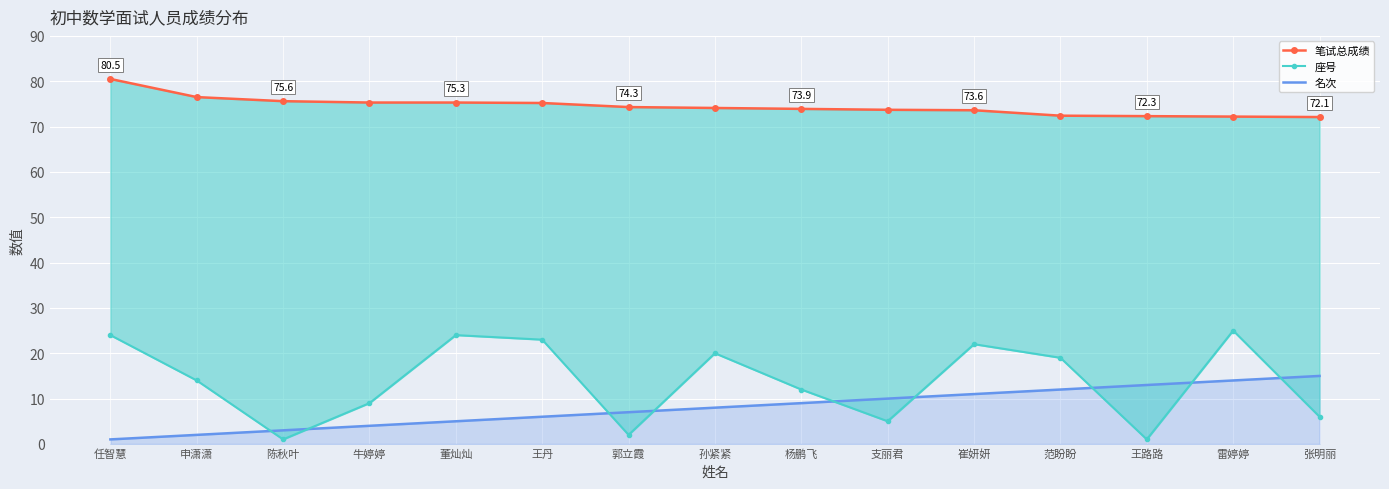

What is the average value of the 名次 series?

8